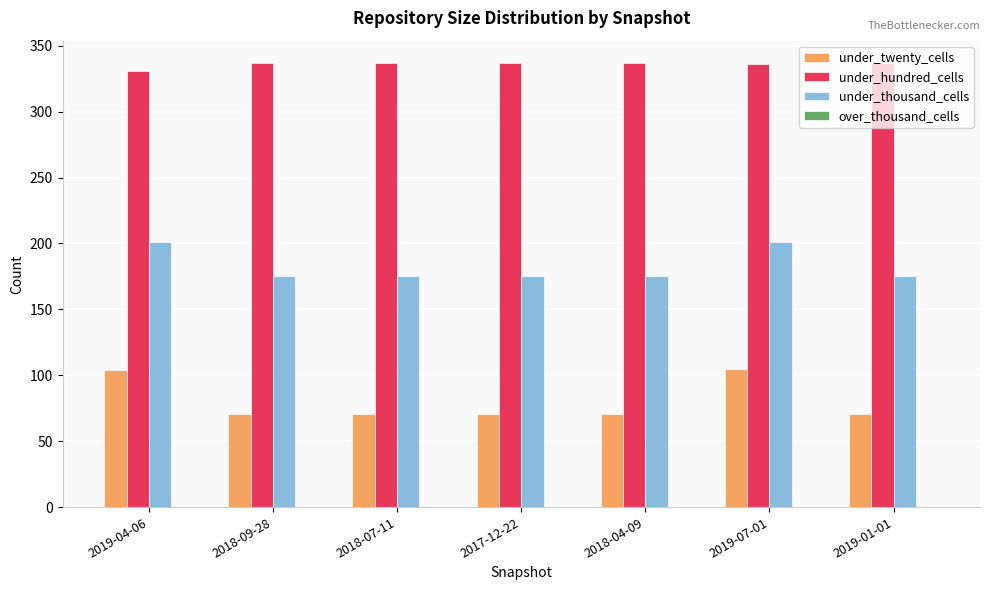

At how many categories does at least one series exceed 244?

7